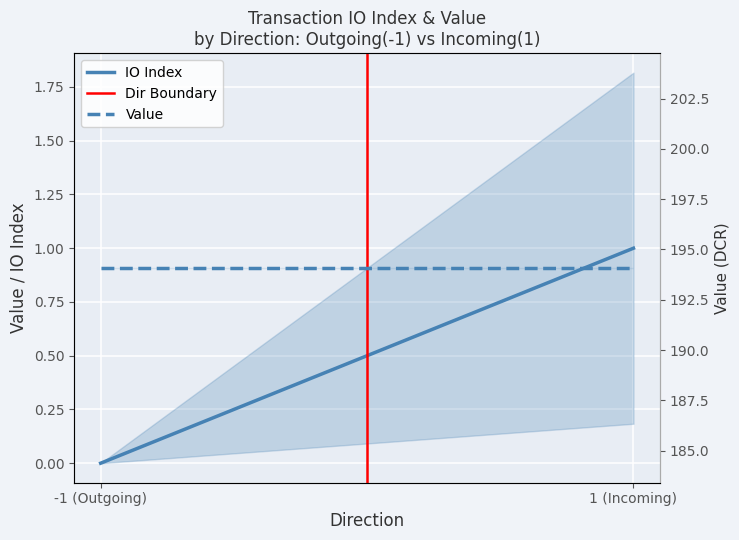

Between -1 (Outgoing) and 1 (Incoming), which is larger?

1 (Incoming)